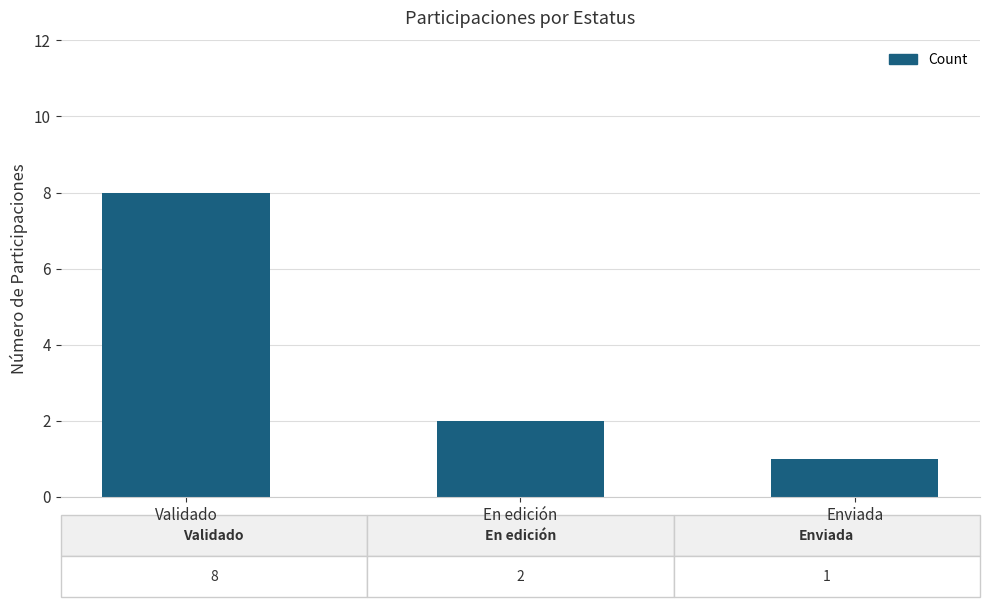

The chart shows a value of 8 at Validado. True or false?

True